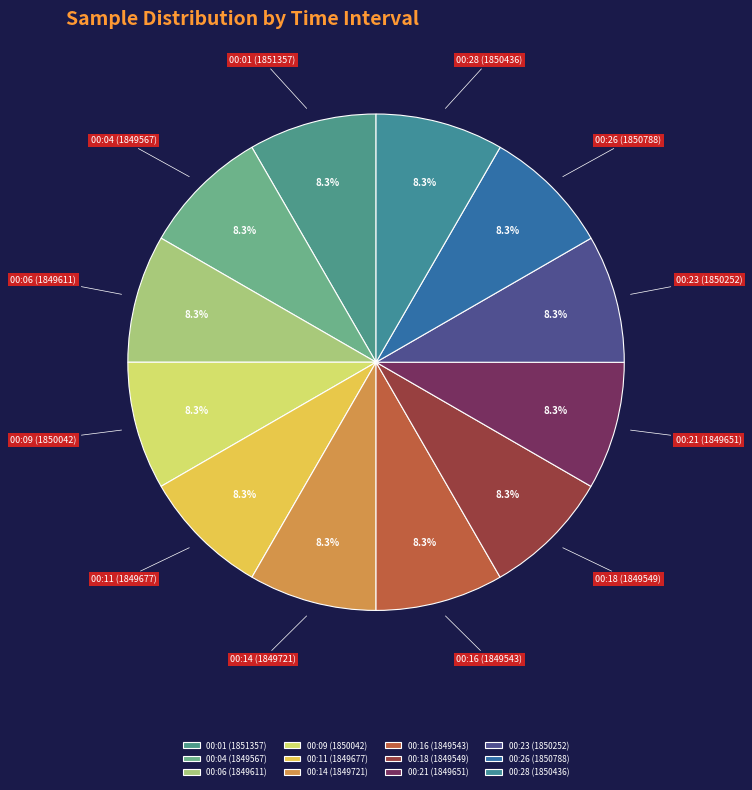

How many segments does this pie chart have?

12